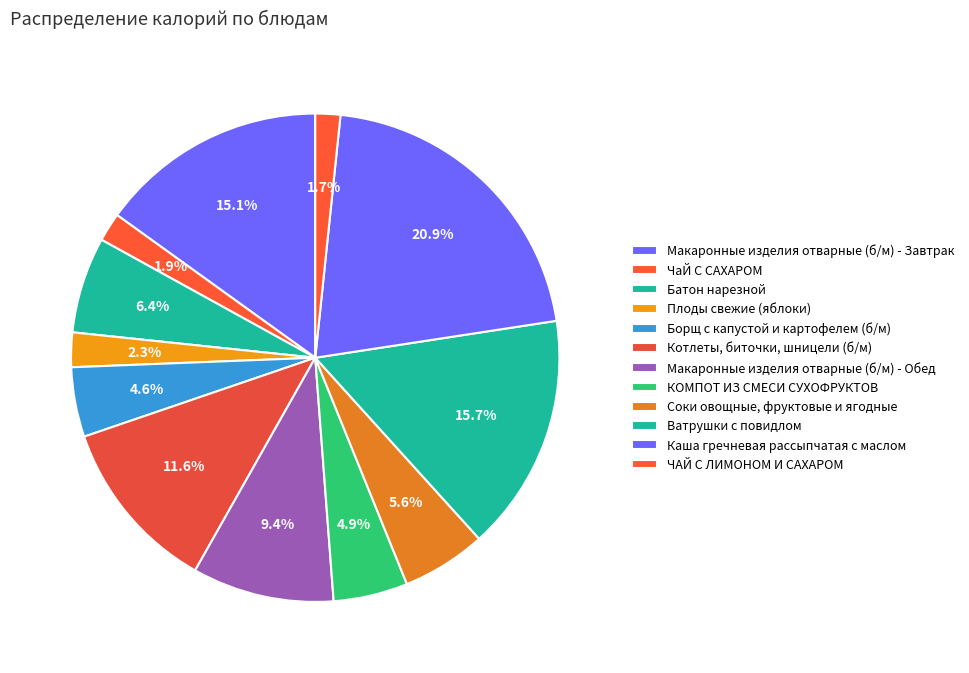

How many segments does this pie chart have?

12